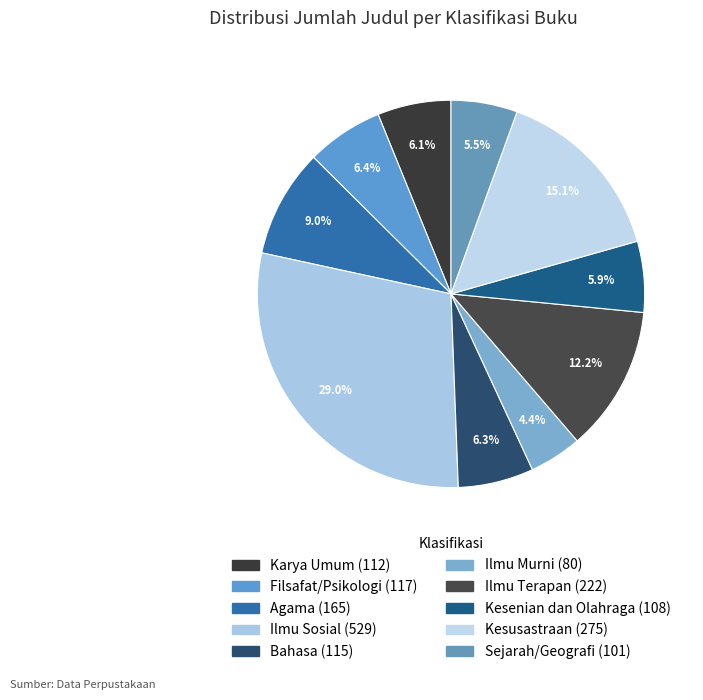

True or false: Filsafat/Psikologi accounts for 6% of the total.

True